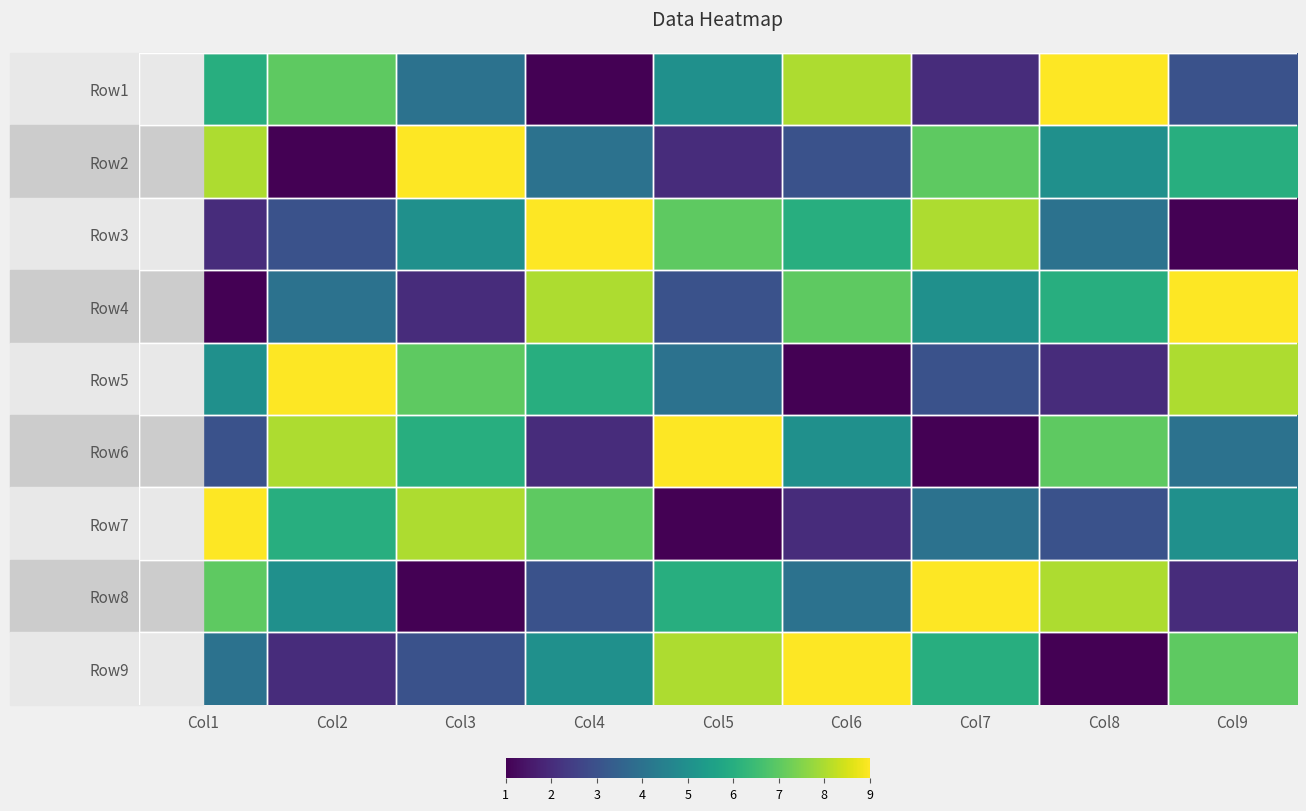

Rank the series by their maximum value, from highest to lowest.

Row1, Row2, Row3, Row4, Row5, Row6, Row7, Row8, Row9